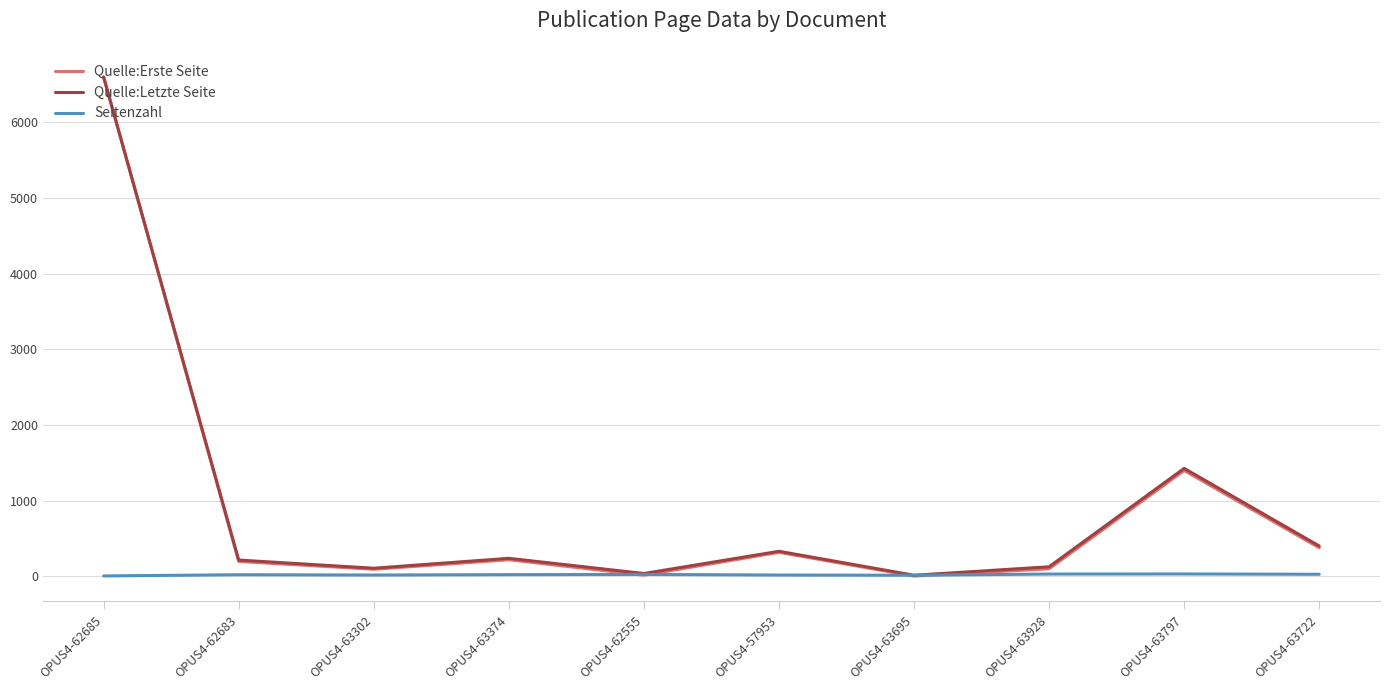

What is the spread (max minus min) of values at OPUS4-63374?

216